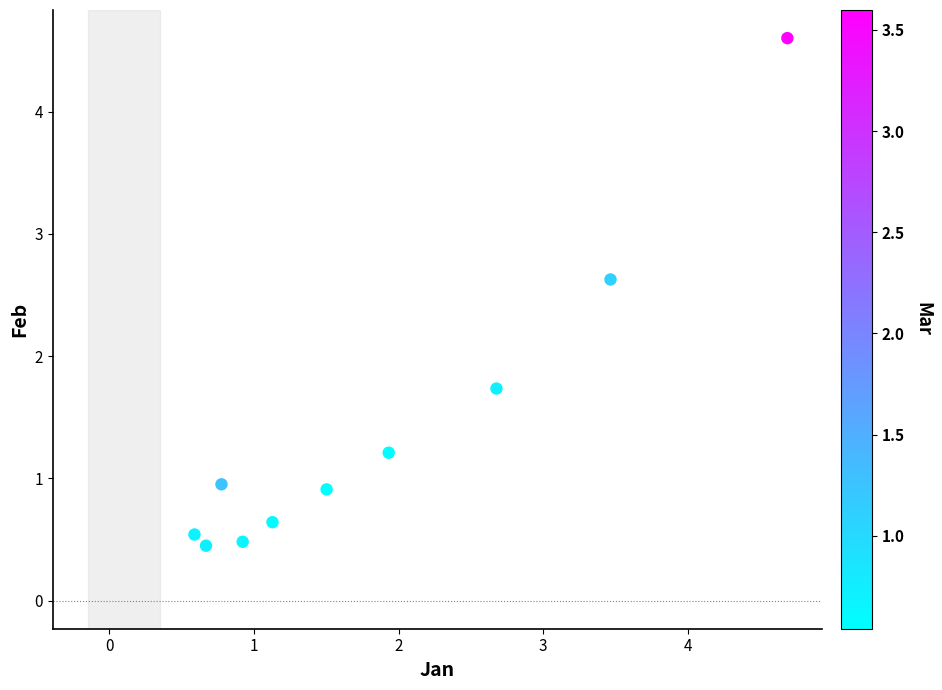

What is the average X value?

1.8